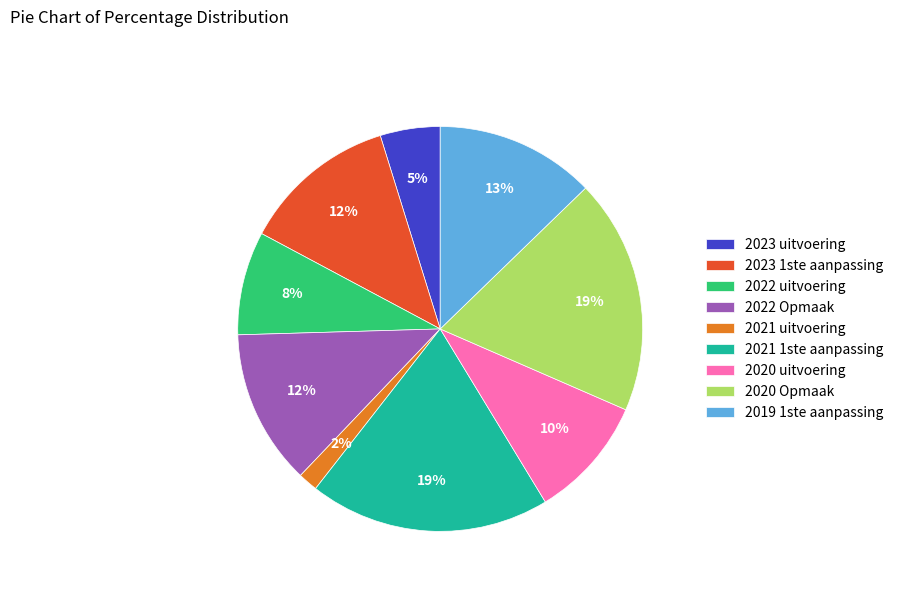

True or false: 2021 1ste aanpassing accounts for 33% of the total.

False